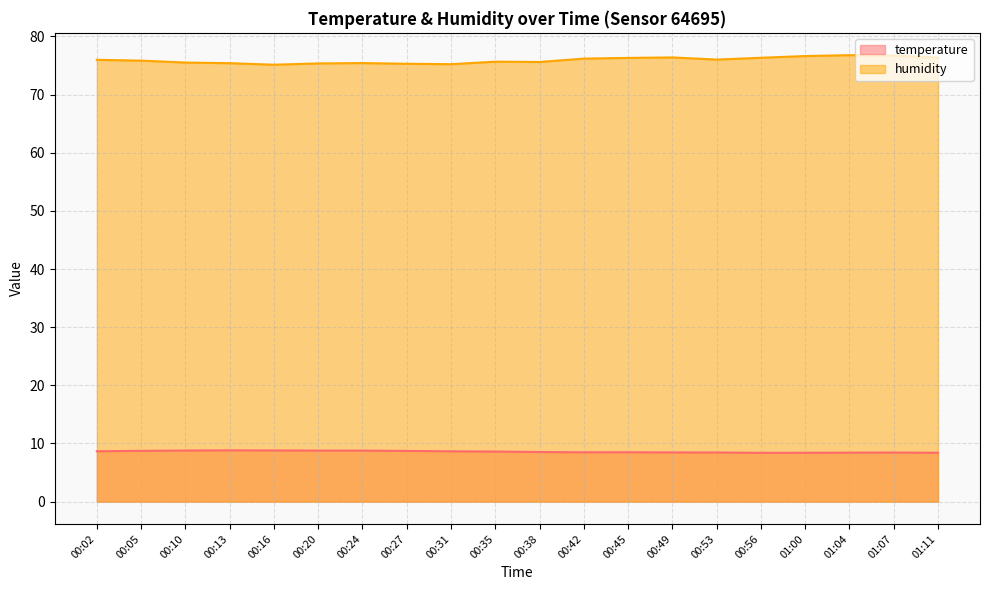

At which category does the chart reach its minimum across all series?

00:56